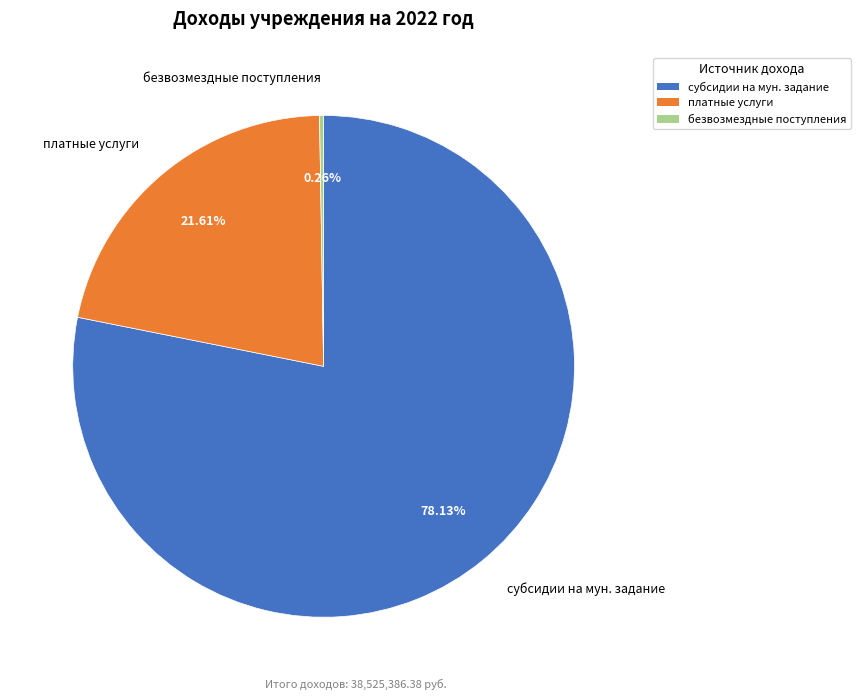

What is the largest slice in the pie chart?

субсидии на мун. задание